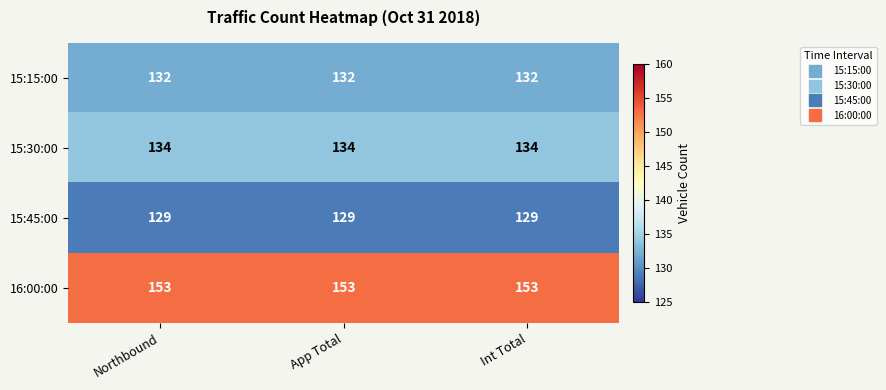

What is the total value across all series at Int Total?

548